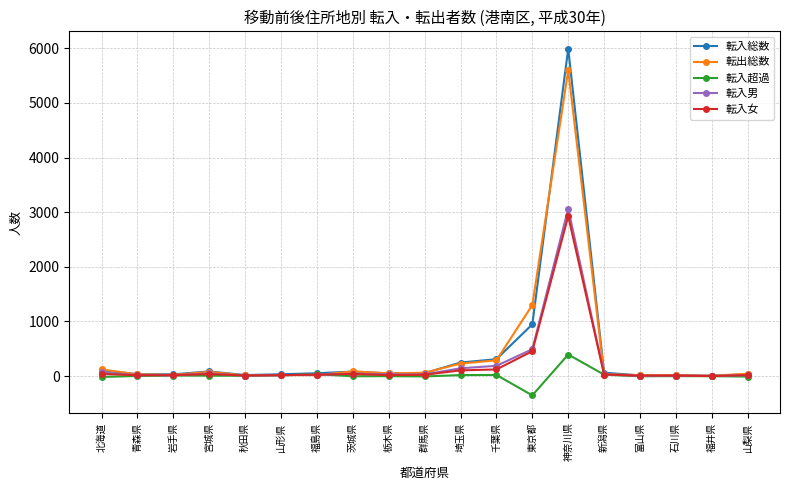

Which label corresponds to the smallest value in the chart?

東京都